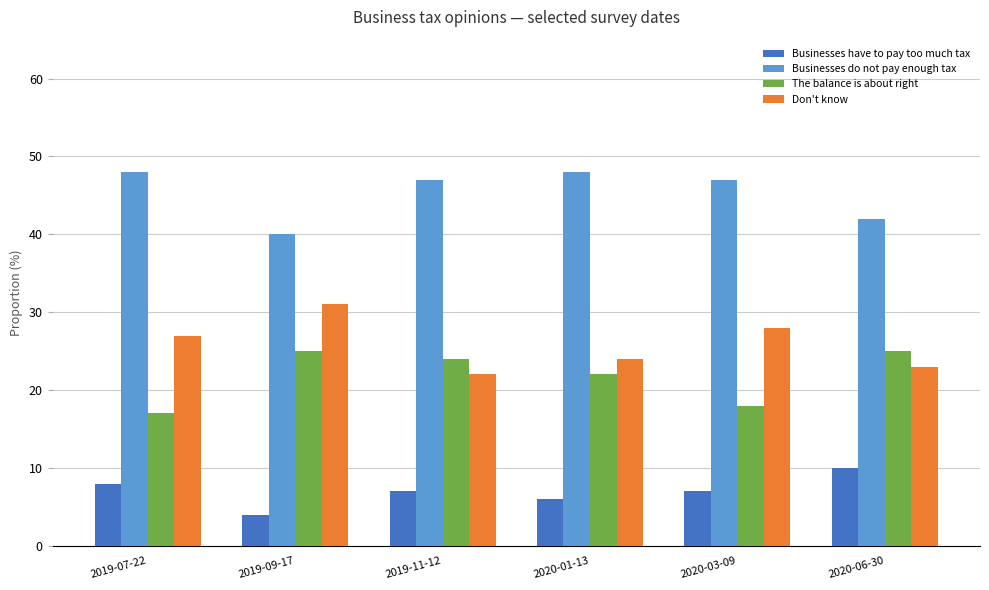

What is the smallest value displayed?

4.0